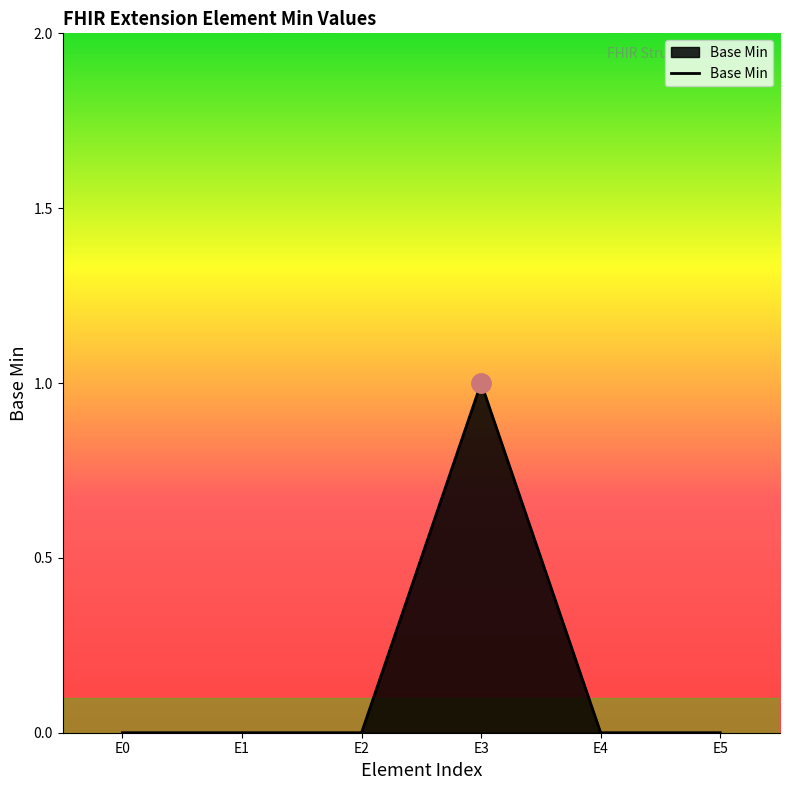

Between E0 and E3, which is larger?

E3